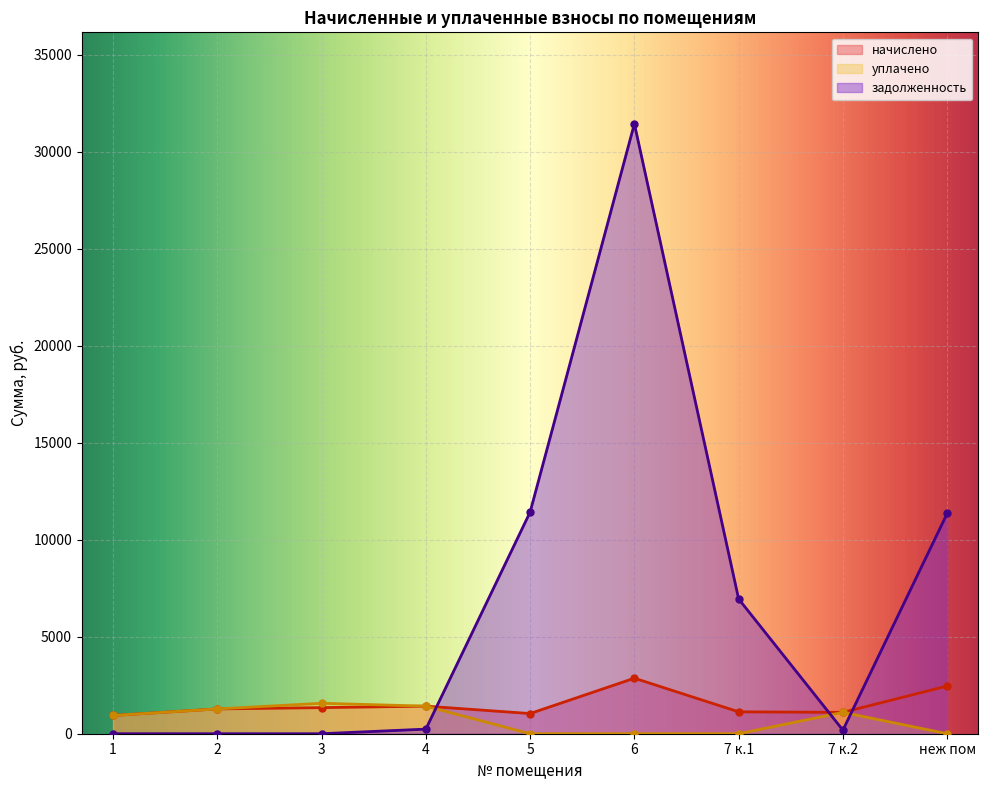

What is the approximate value of начислено at 6?

2862.0